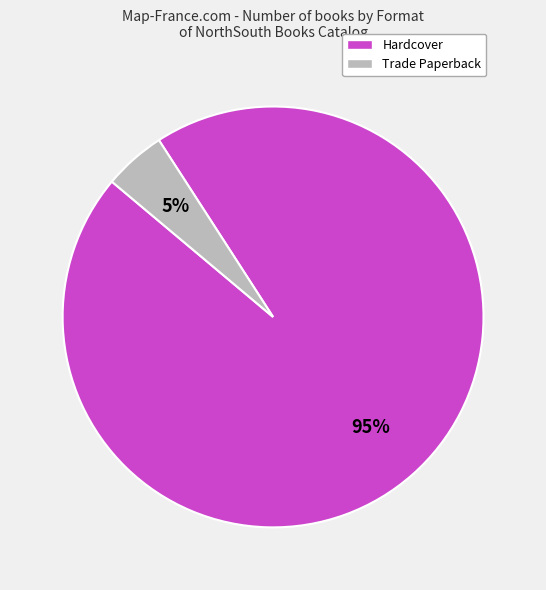

Does any single category account for the majority?

Yes